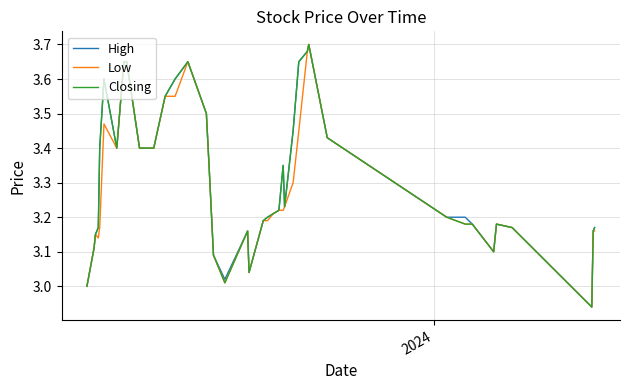

What are all the series names shown in the legend?

High, Low, Closing